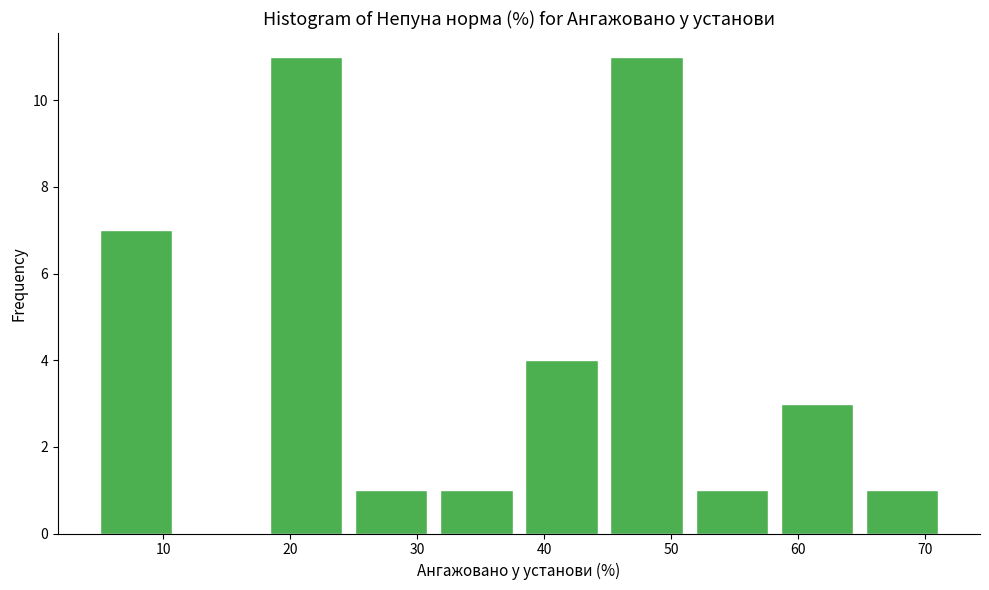

How tall is the bar that spans 65.3 to 72.0 on the x-axis? Neither the bar edges nor the heights are printed on the chart, so give them approximately, as read against the axes.

1